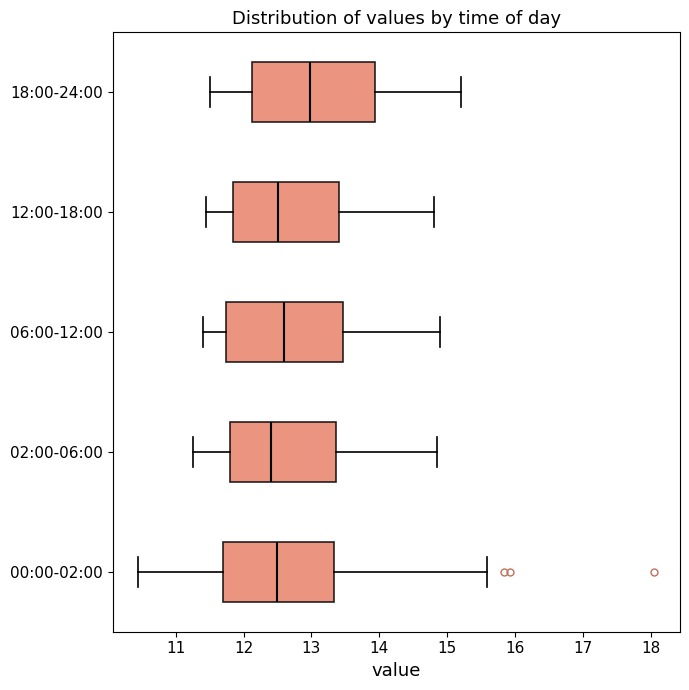

Where does the median line of the box for 02:00-06:00 sit on the x-axis? The values are not printed on the chart, so give them approximately, as read against the axis.

12.4